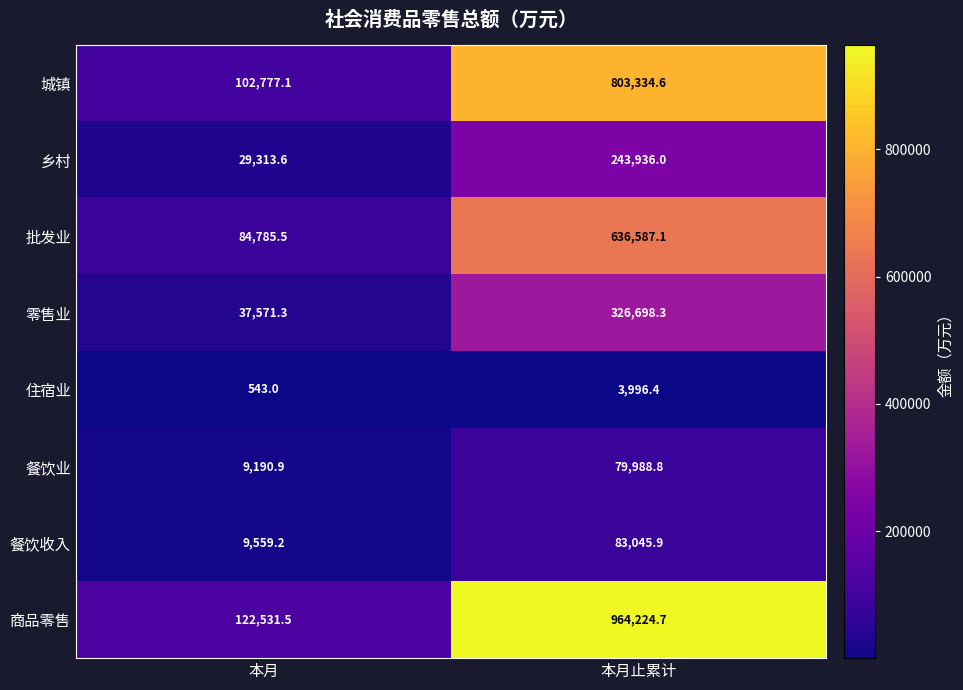

Reading right to left, transcribe all the data shown in this chart.

城镇: 803334.6	102777.1
乡村: 243936.0	29313.6
批发业: 636587.1	84785.5
零售业: 326698.3	37571.3
住宿业: 3996.4	543.0
餐饮业: 79988.8	9190.9
餐饮收入: 83045.9	9559.2
商品零售: 964224.7	122531.5